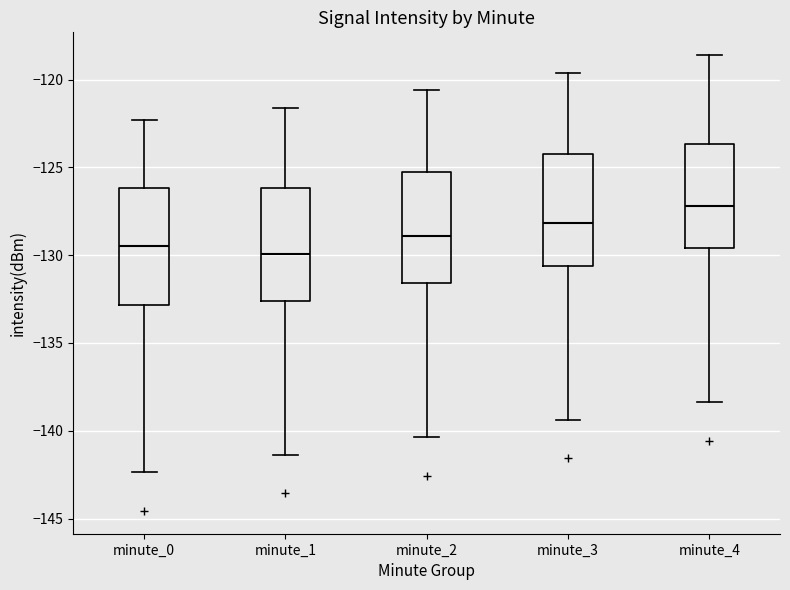

Where is the upper edge of the box for minute_1 on the y-axis? The values are not printed on the chart, so give them approximately, as read against the axis.

-126.0